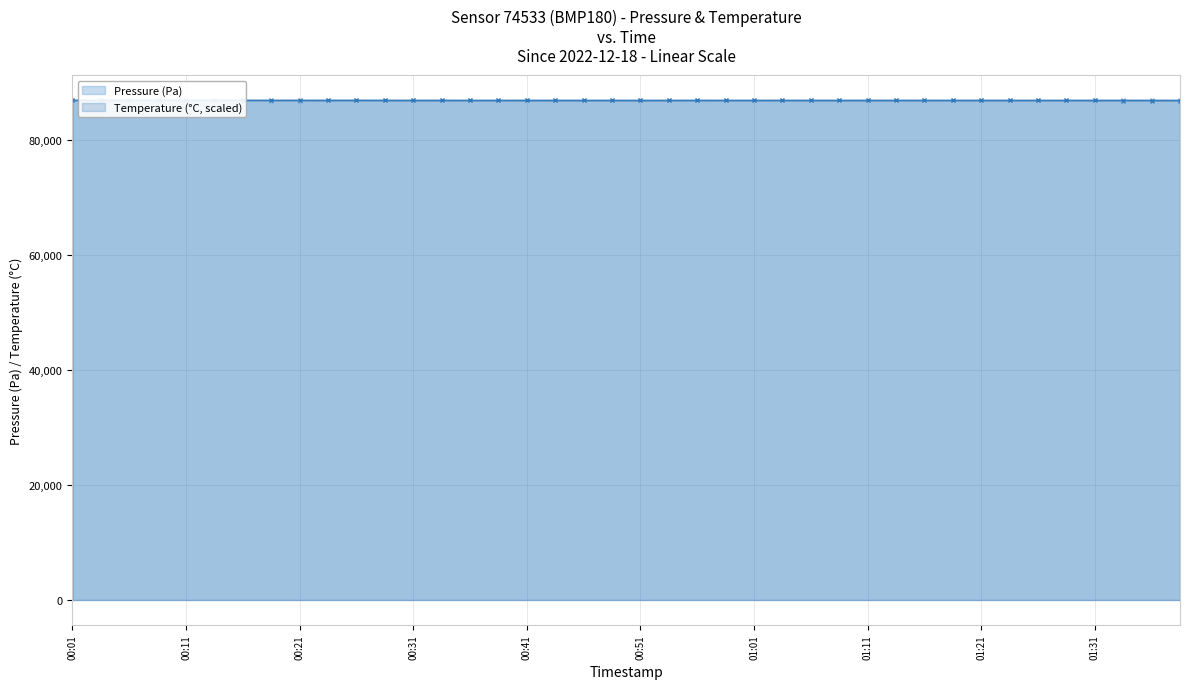

List the series in order of their overall mean, highest first.

Pressure (Pa), Temperature (°C, scaled)